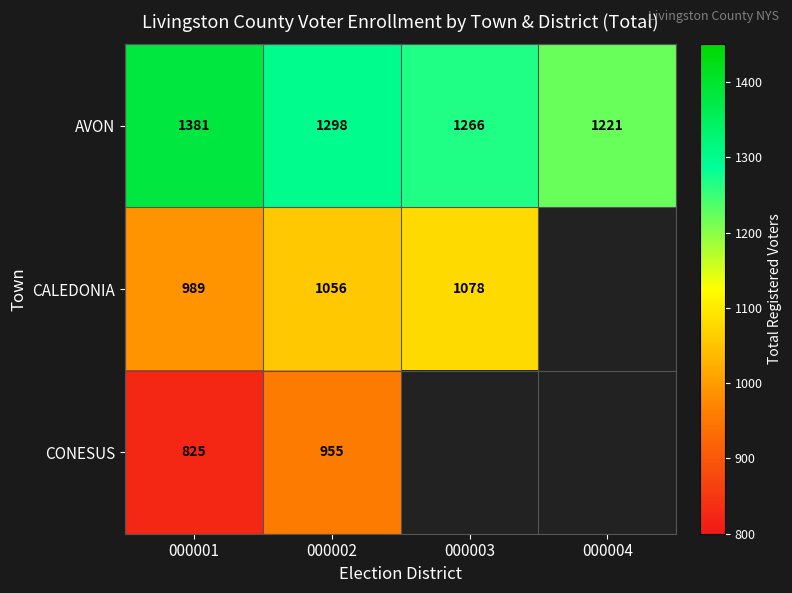

Is the value of CALEDONIA at 000001 greater than the value of CONESUS at 000002?

Yes